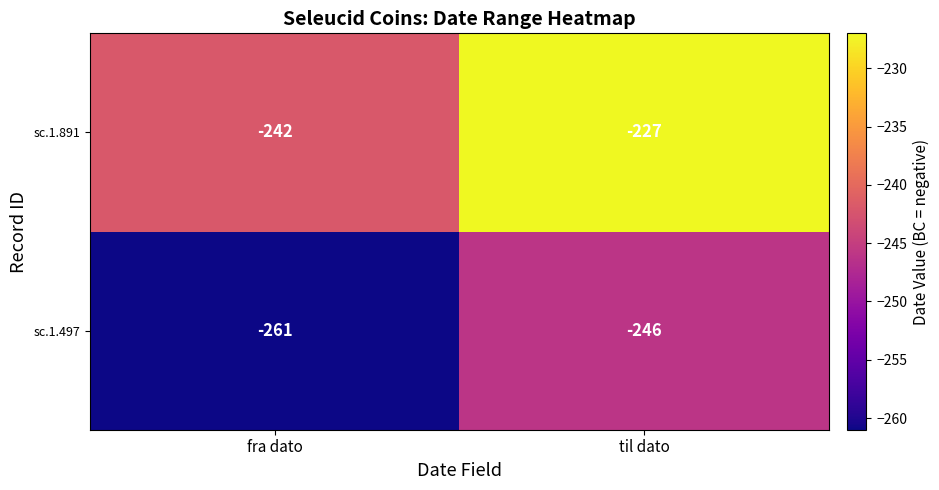

What is the sum of all sc.1.891 values?

-469